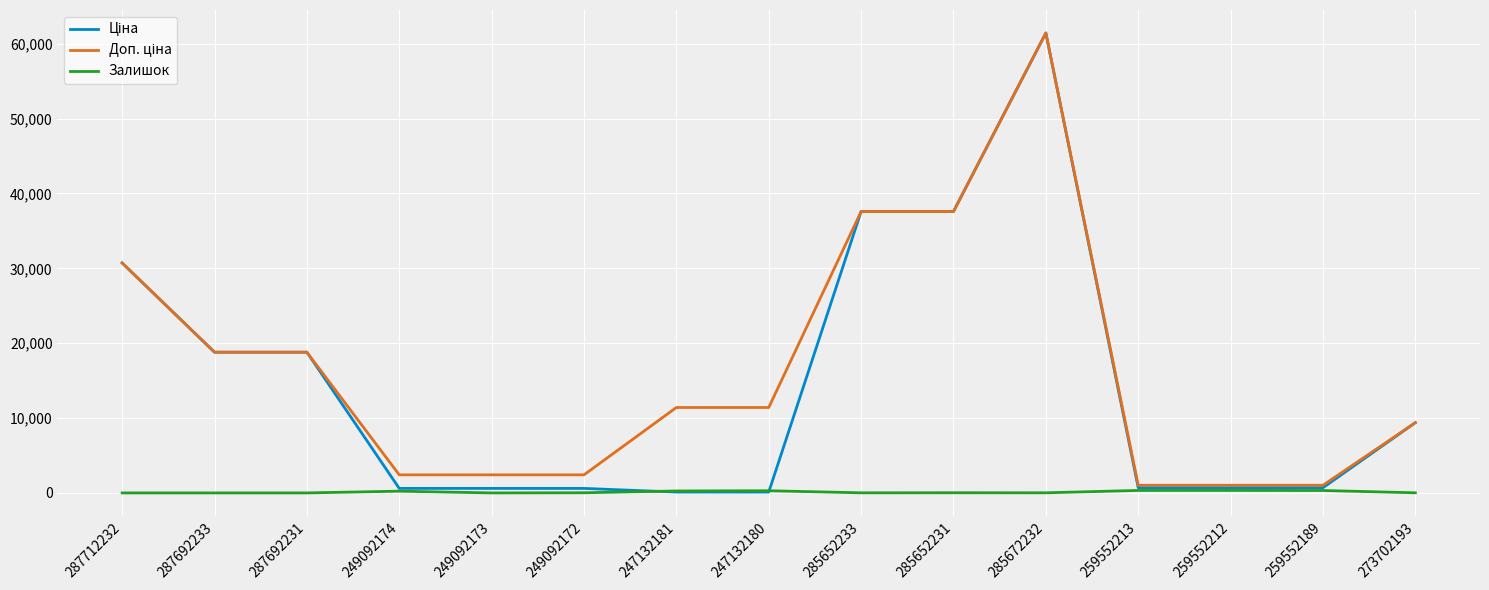

At which category is the sum across all series the highest?

285672232